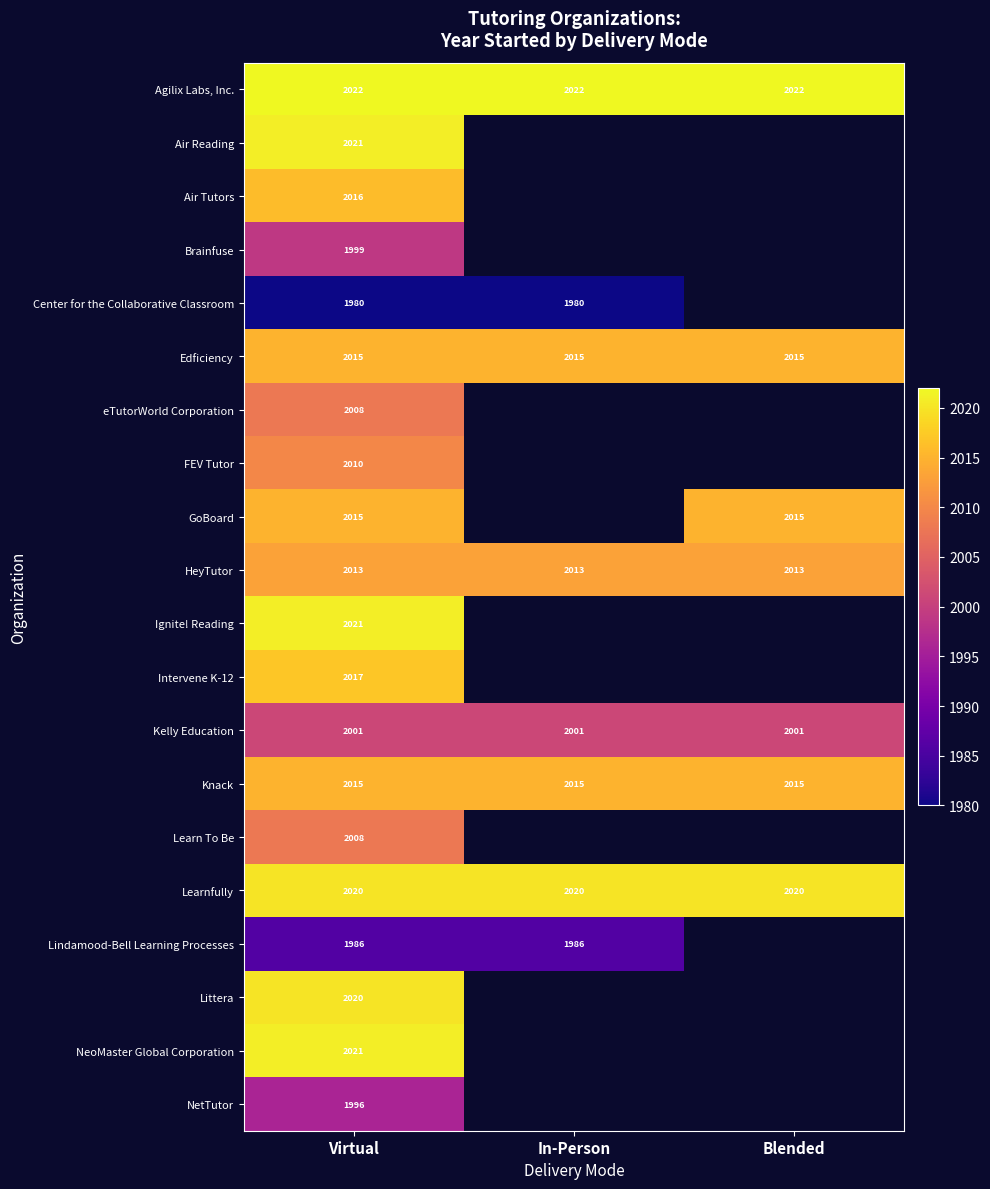

What is the difference between the highest and lowest values at Virtual?

42